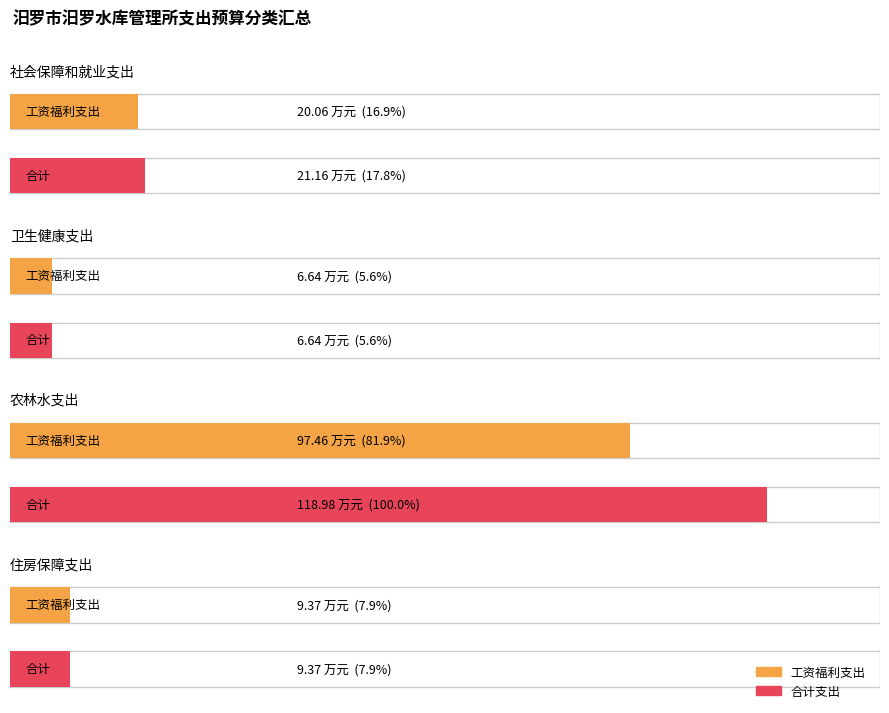

Between 社会保障和就业支出 and 住房保障支出, which is larger?

社会保障和就业支出